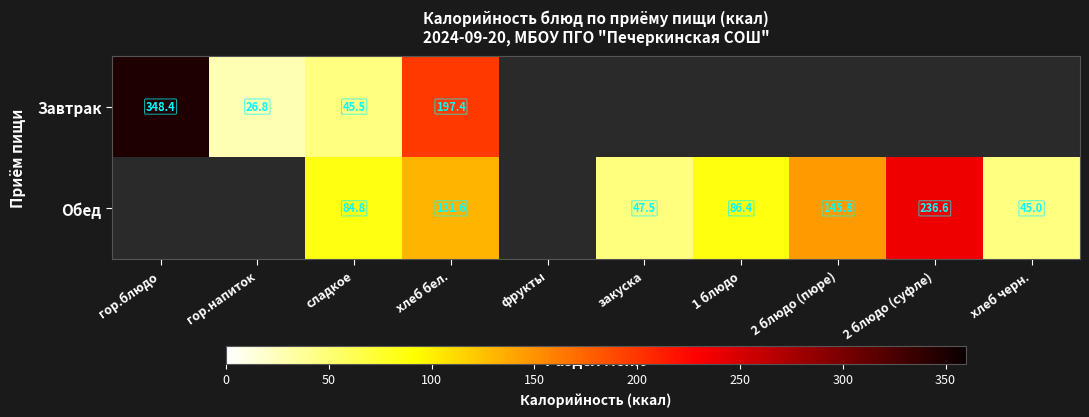

Which series has the largest range (max minus min)?

Завтрак